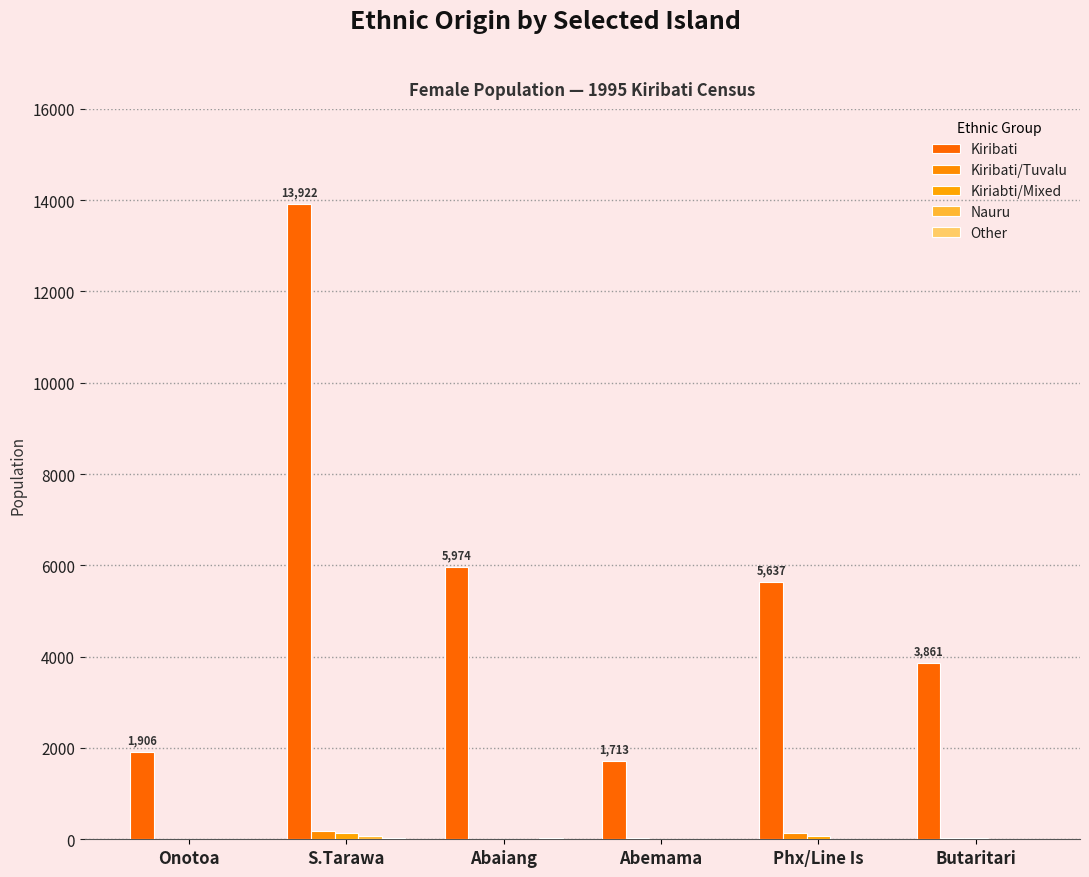

What position from the left is Onotoa?

1